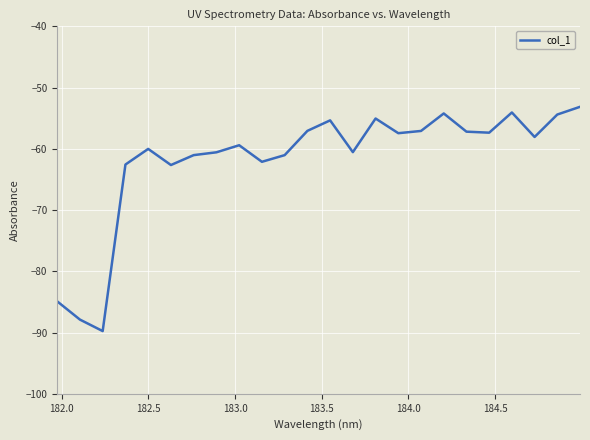

What is the greatest value displayed?

-53.1